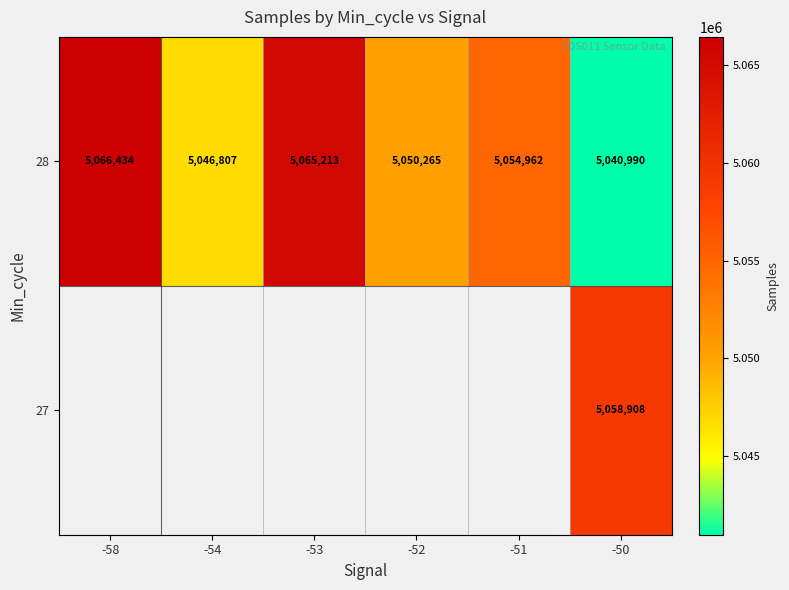

Which category has the highest value across all series?

-58